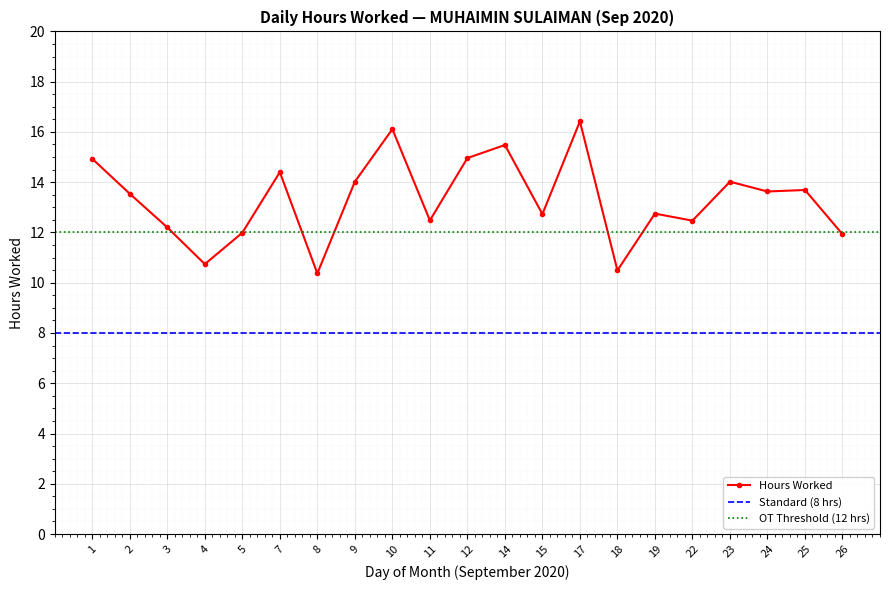

What is the smallest value displayed?

10.4